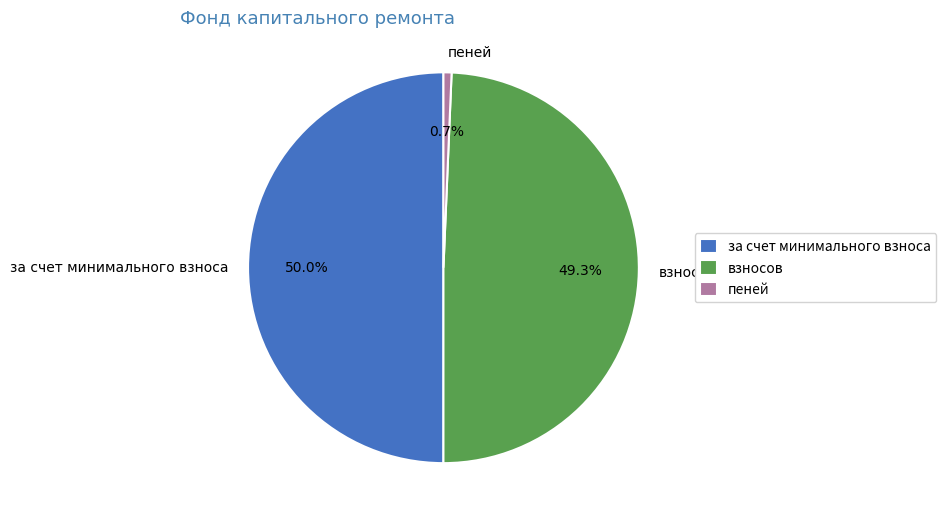

The за счет минимального взноса slice represents 64% of the pie. True or false?

False